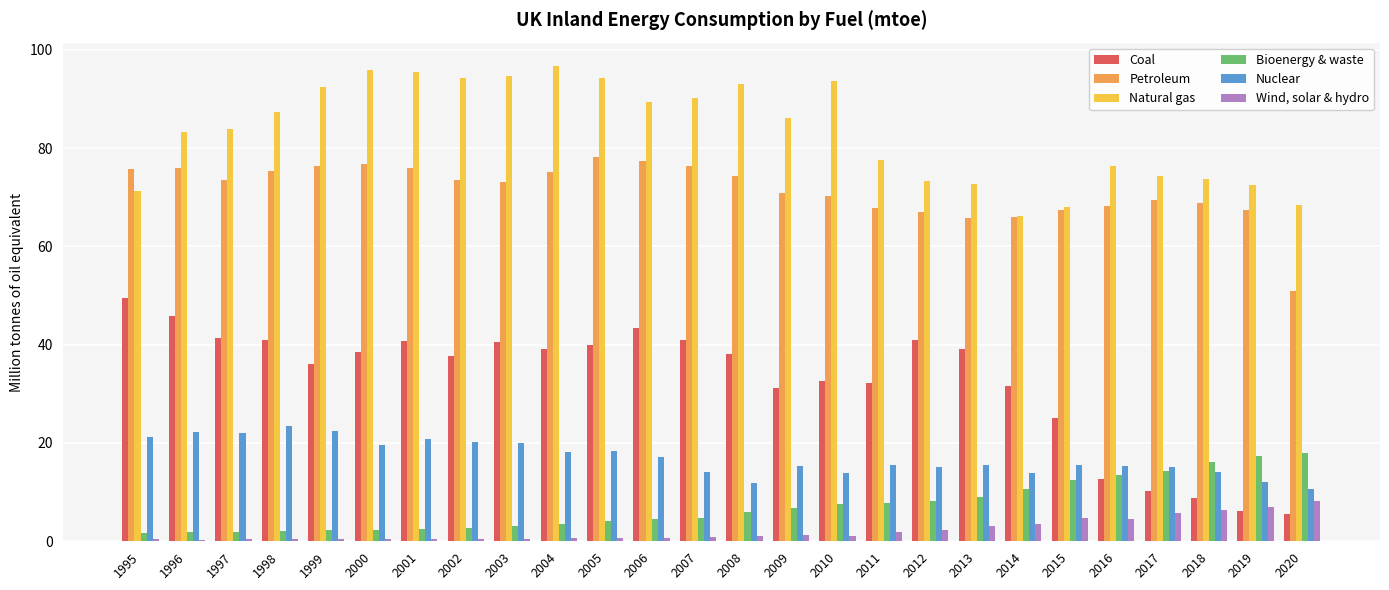

What is the minimum value for Coal?

5.6